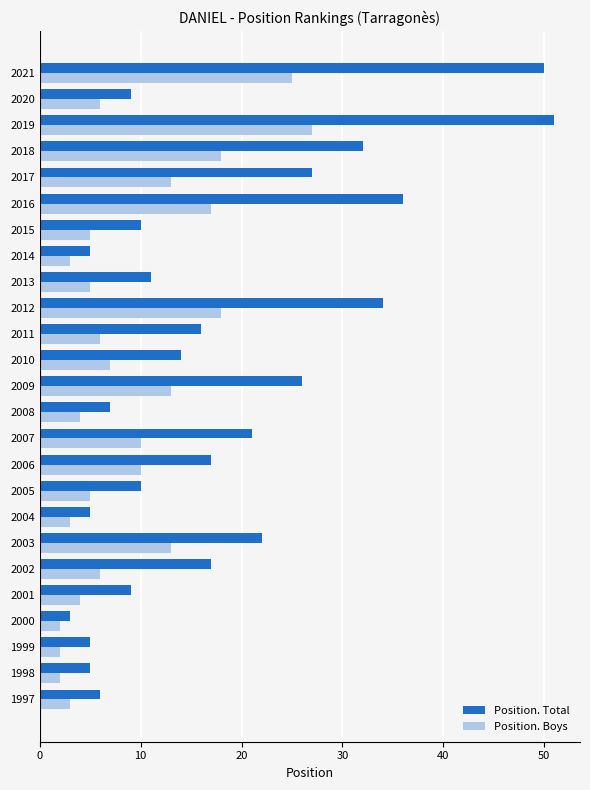

Rank the series by their maximum value, from lowest to highest.

Position. Boys, Position. Total